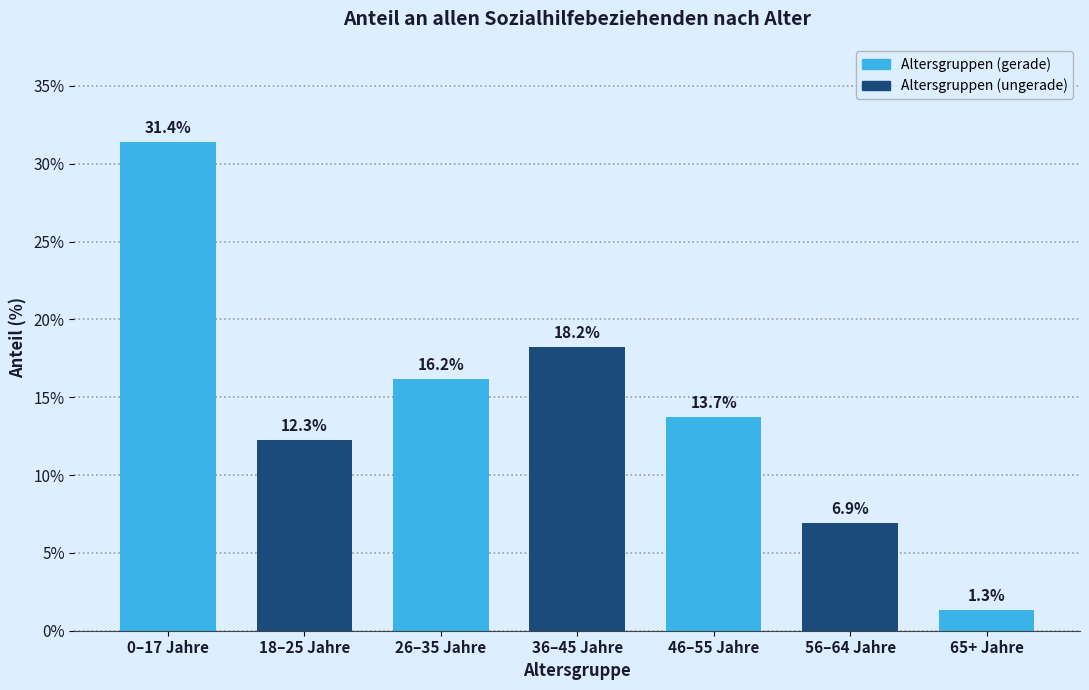

Reading left to right, what are all the values shown in this chart?

31.4	12.3	16.2	18.2	13.7	6.9	1.3